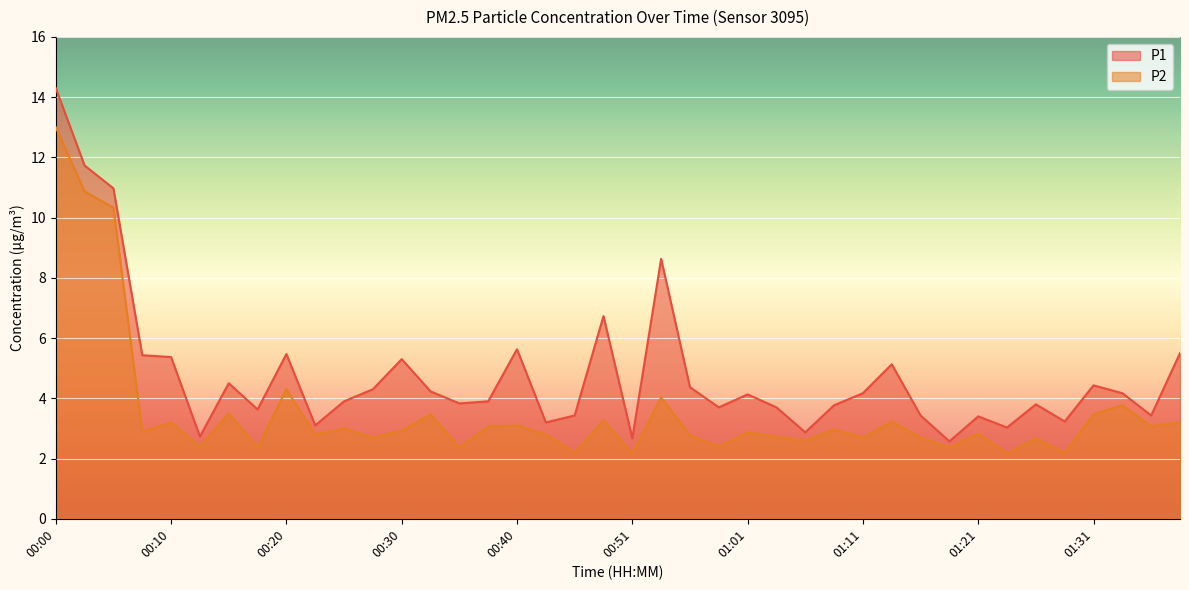

Read the P1 value at 01:26.

3.8